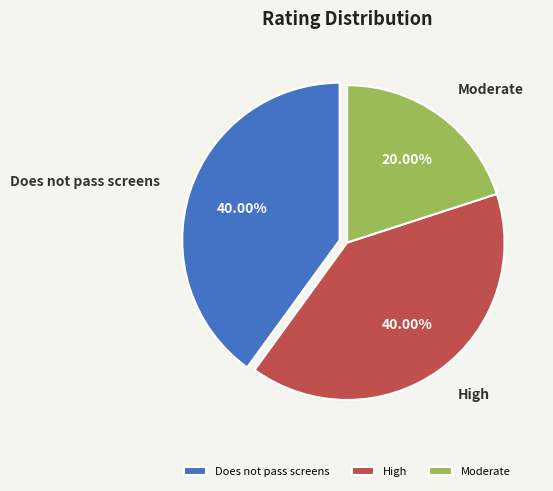

Which slice is the smallest?

Moderate